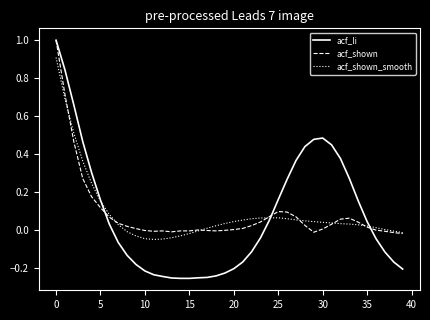

Which series has the widest spread of values?

acf_li